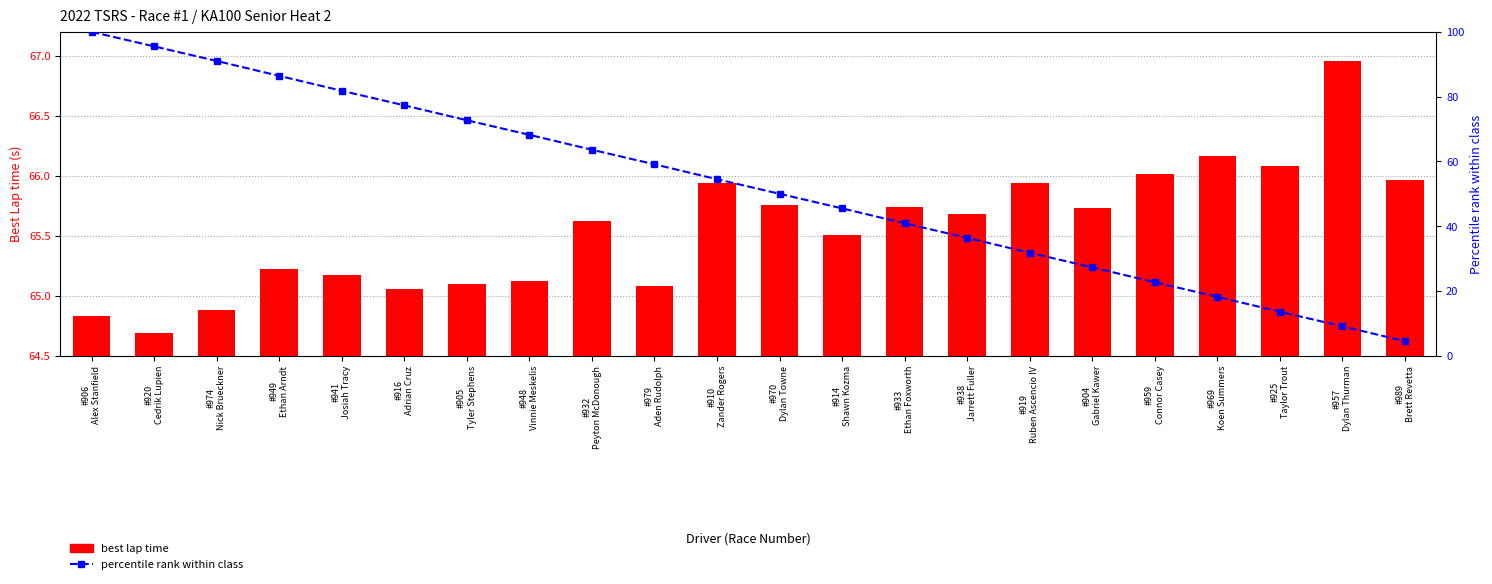

List the series in order of their peak value, lowest first.

best lap time, percentile rank within class